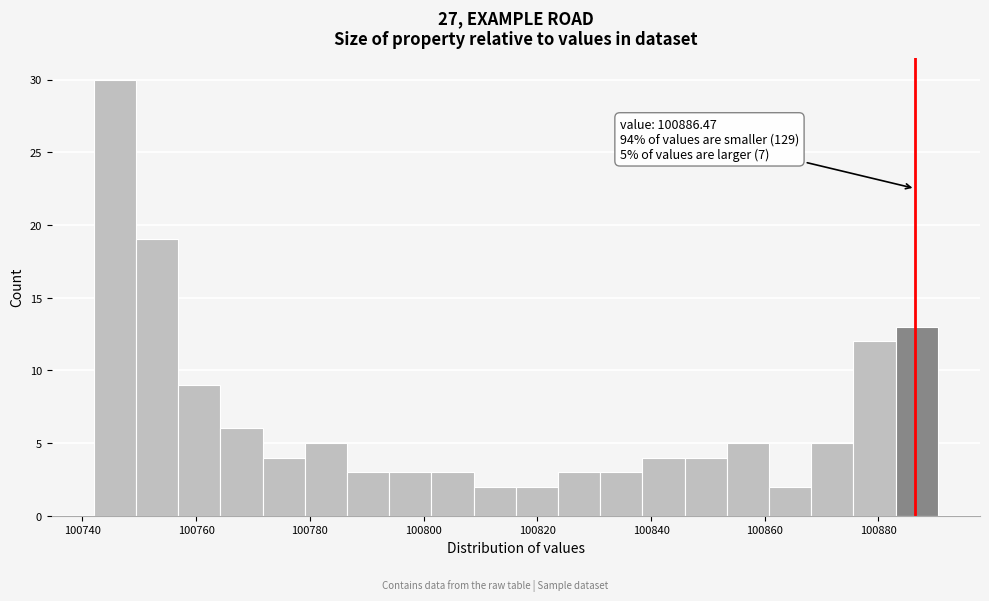

Around what value on the x-axis is the tallest bar? Give the approximate position of its centre, as read against the axis.

100746